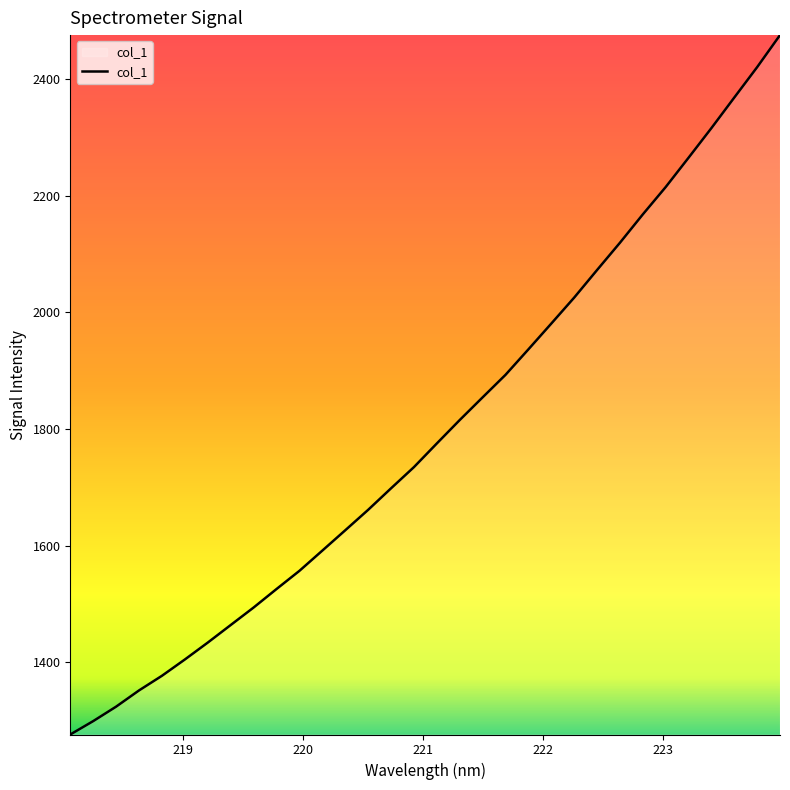

Reading right to left, transcribe all the data shown in this chart.

2475.2	2420.2	2368.1	2315.7	2264.9	2214.6	2167.8	2119.1	2072.4	2025.1	1980.6	1936.5	1892.8	1854.2	1815.3	1775.2	1734.6	1698.3	1661.4	1626.3	1591.5	1556.8	1525.6	1493.9	1463.9	1433.9	1404.9	1376.9	1351.8	1324.0	1299.2	1276.3